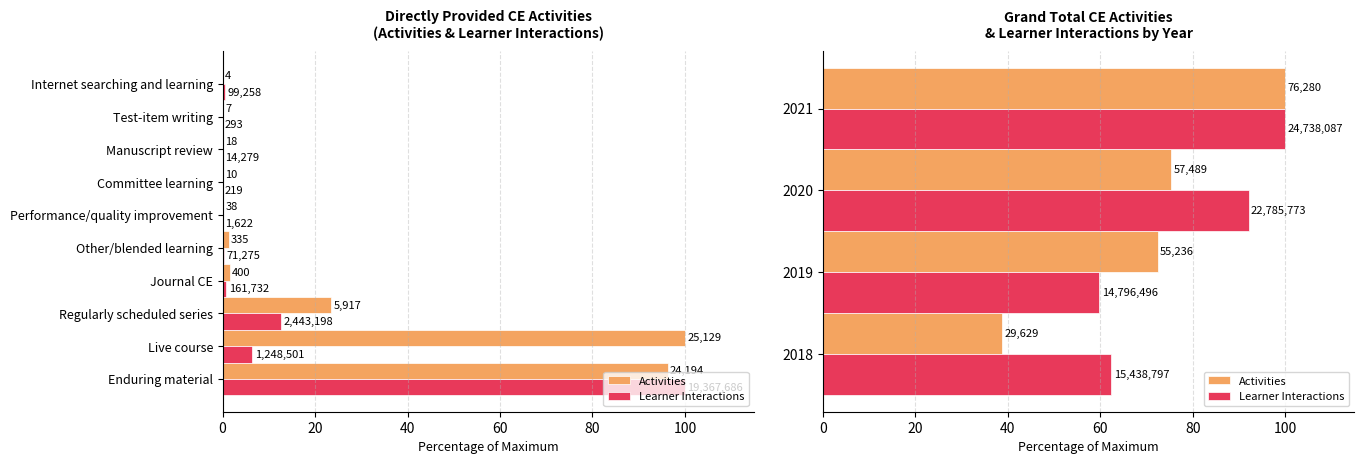

What is the value of the Learner Interactions bar at the 1st from the left?

62.4